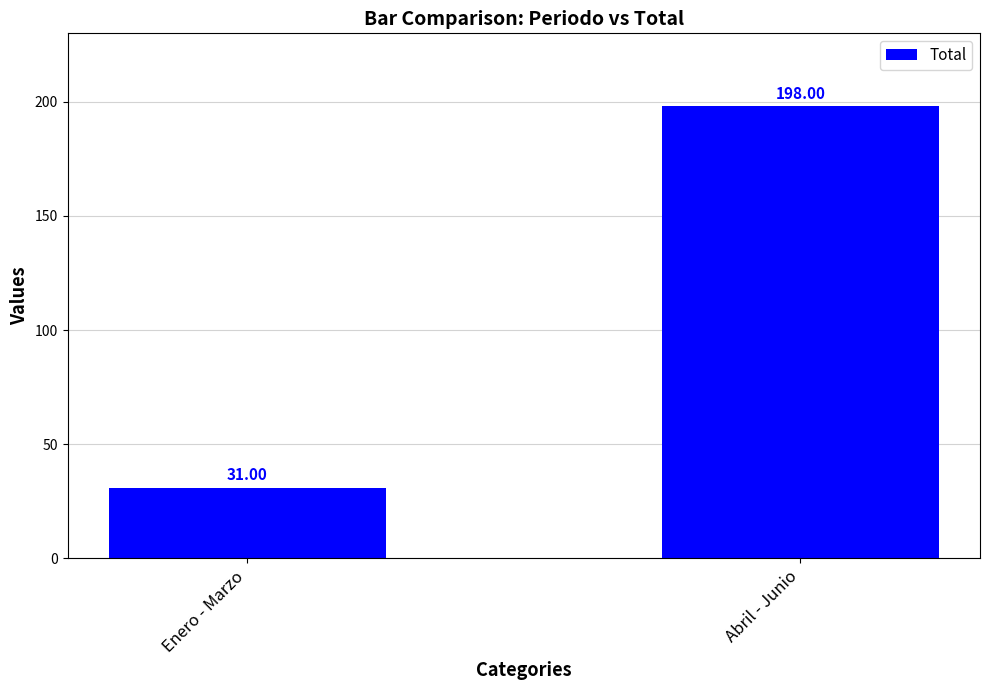

What is the ratio of the value at Abril - Junio to the value at Enero - Marzo?

6.4